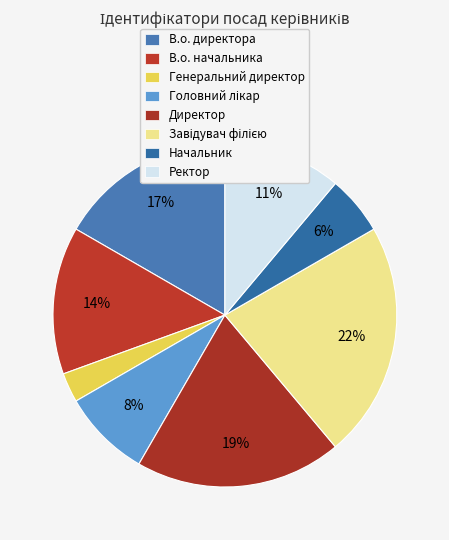

Does В.о. директора represent more than half of the total?

No